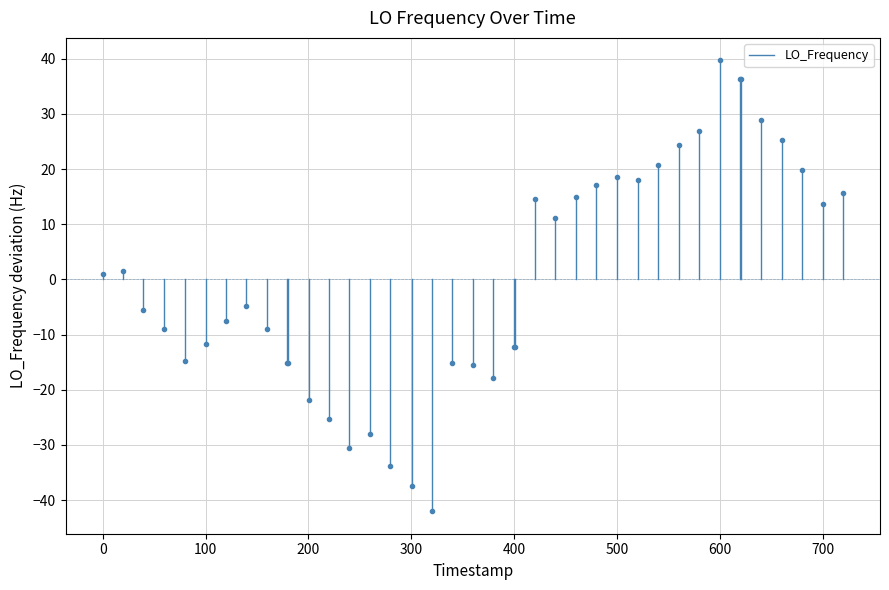

How many series are shown in this chart?

1